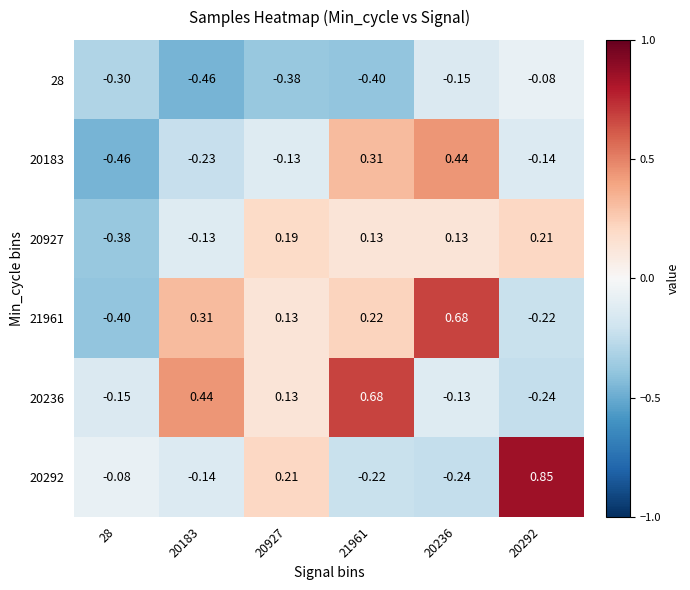

At which category is the sum across all series the highest?

20236